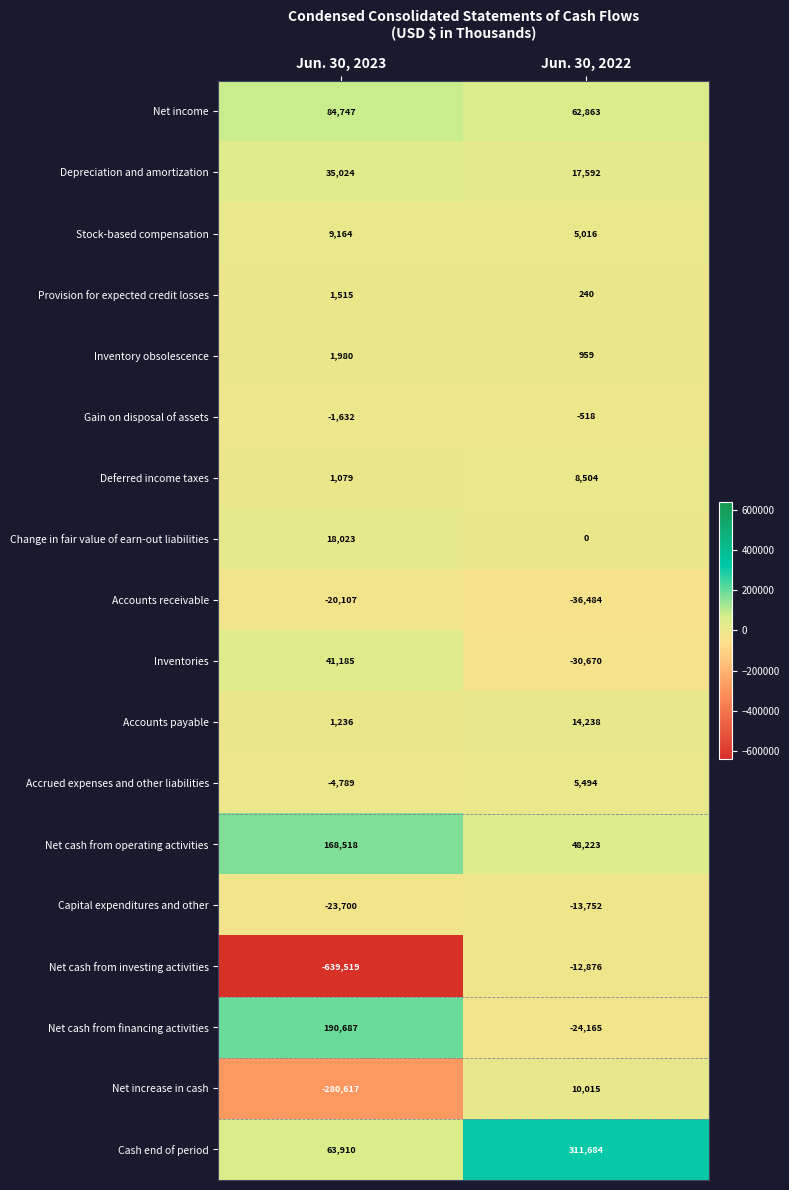

How many data points does each series have?

2